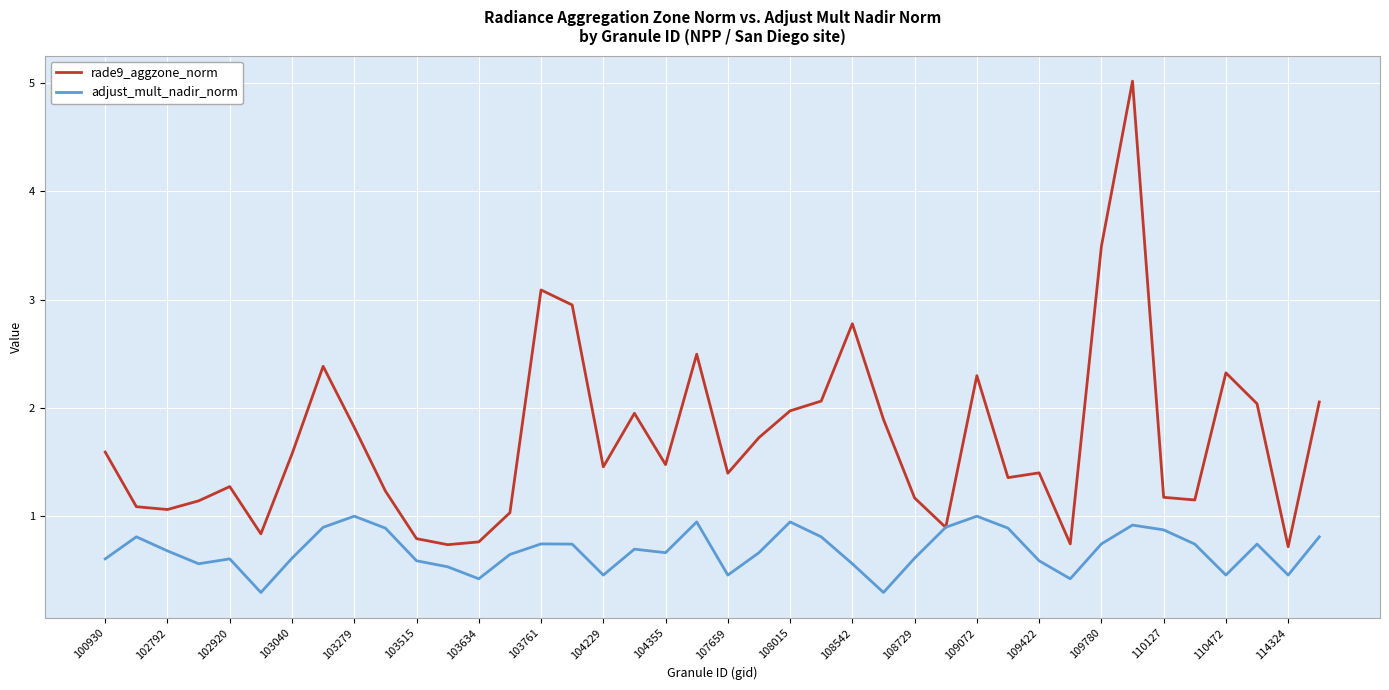

List the series in order of their overall mean, highest first.

rade9_aggzone_norm, adjust_mult_nadir_norm